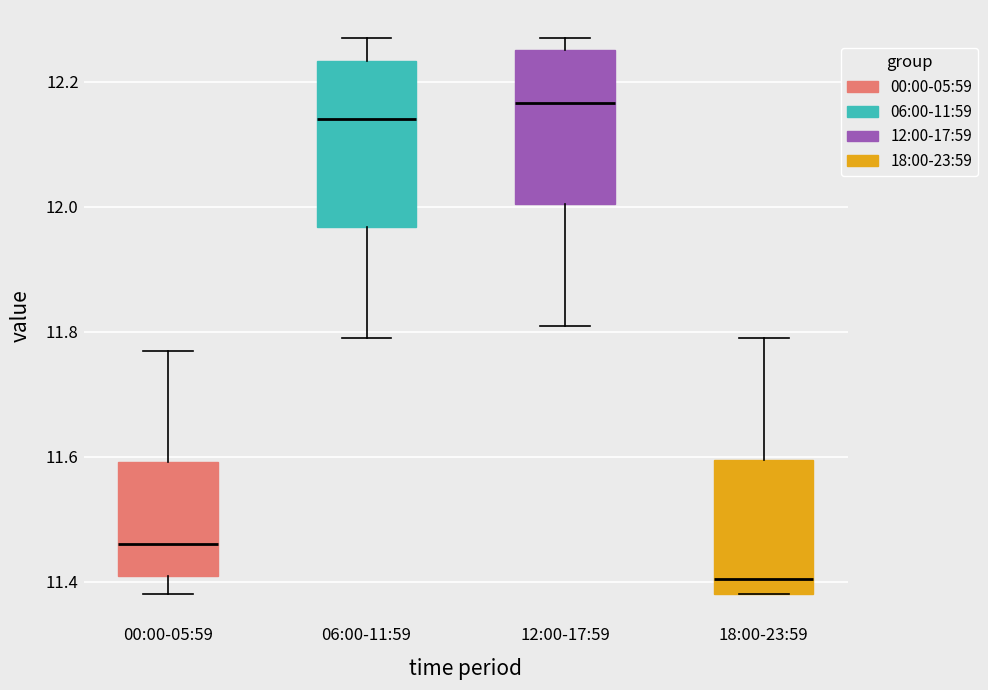

Where is the upper edge of the box for 06:00-11:59 on the y-axis? The values are not printed on the chart, so give them approximately, as read against the axis.

12.24